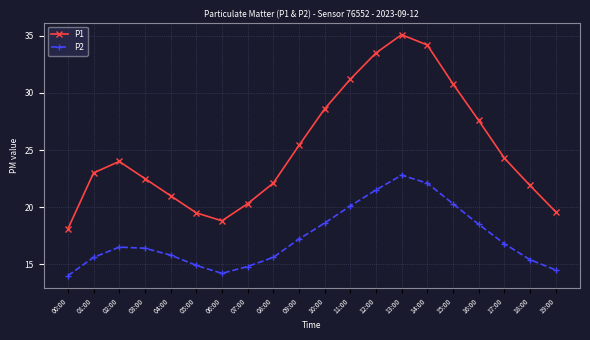

What is the highest value of the P2 series?

22.8